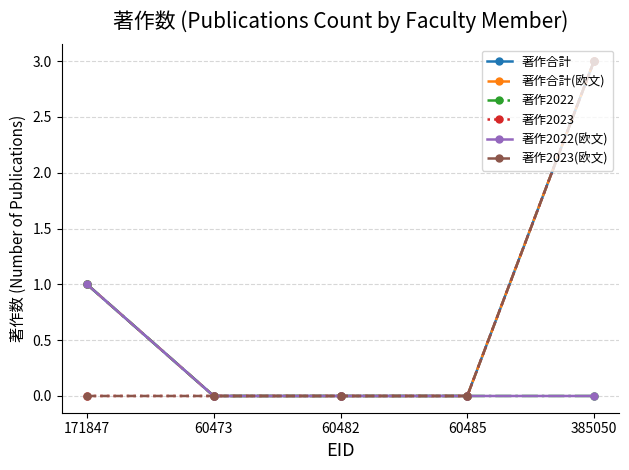

Is this an area chart (filled region under the line)?

No